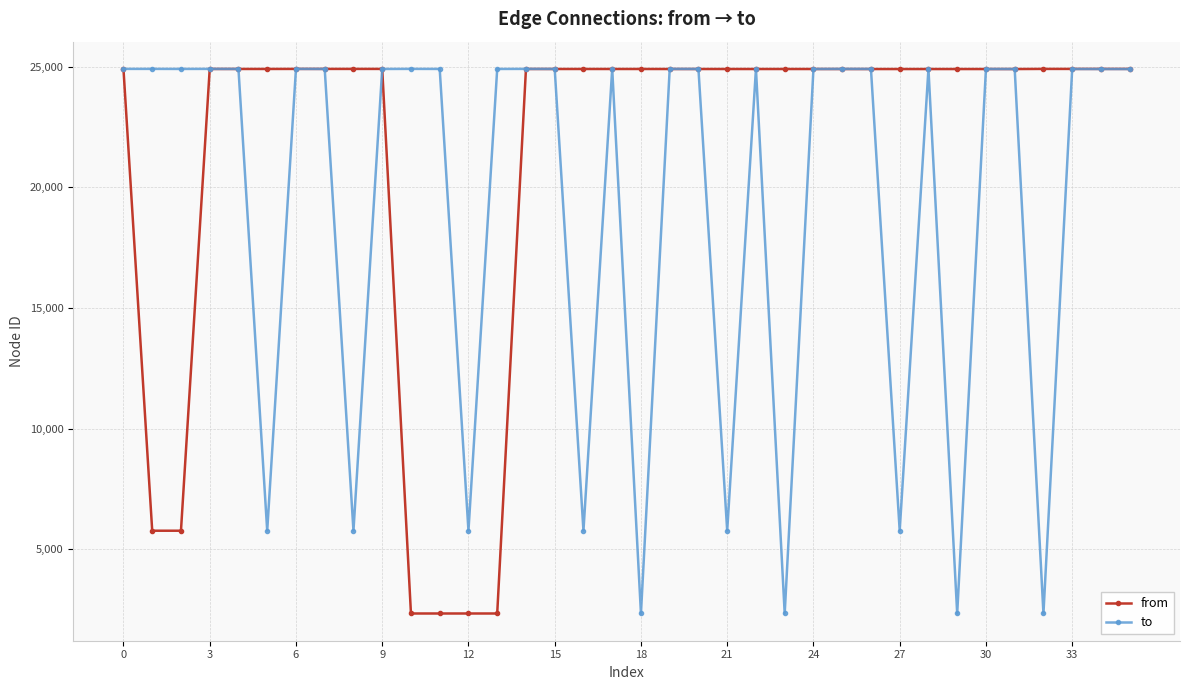

List the series in order of their overall mean, highest first.

from, to